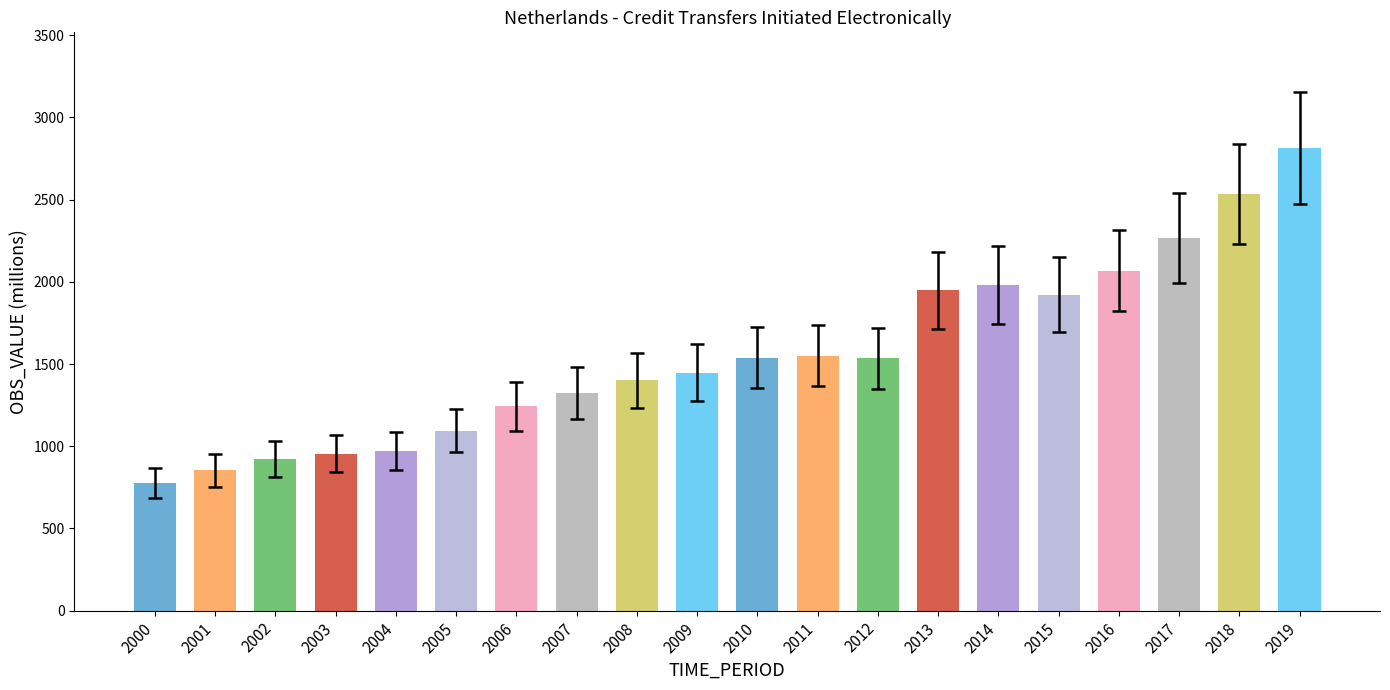

What is the difference between the values at 2017 and 2013?

319.6